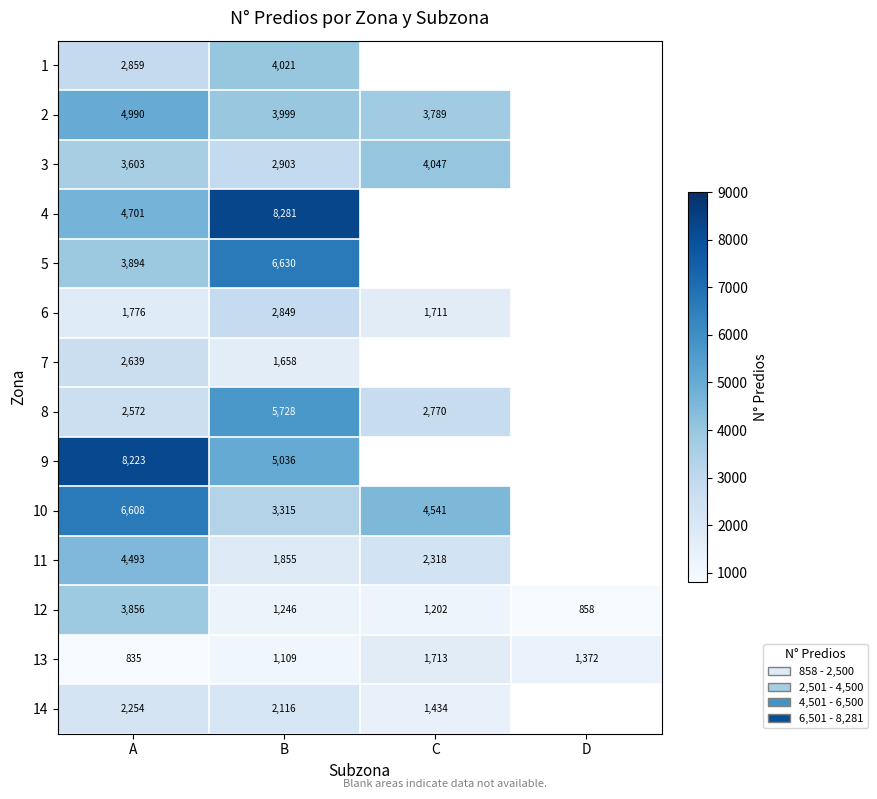

True or false: 13 has a value of 773 at D.

False